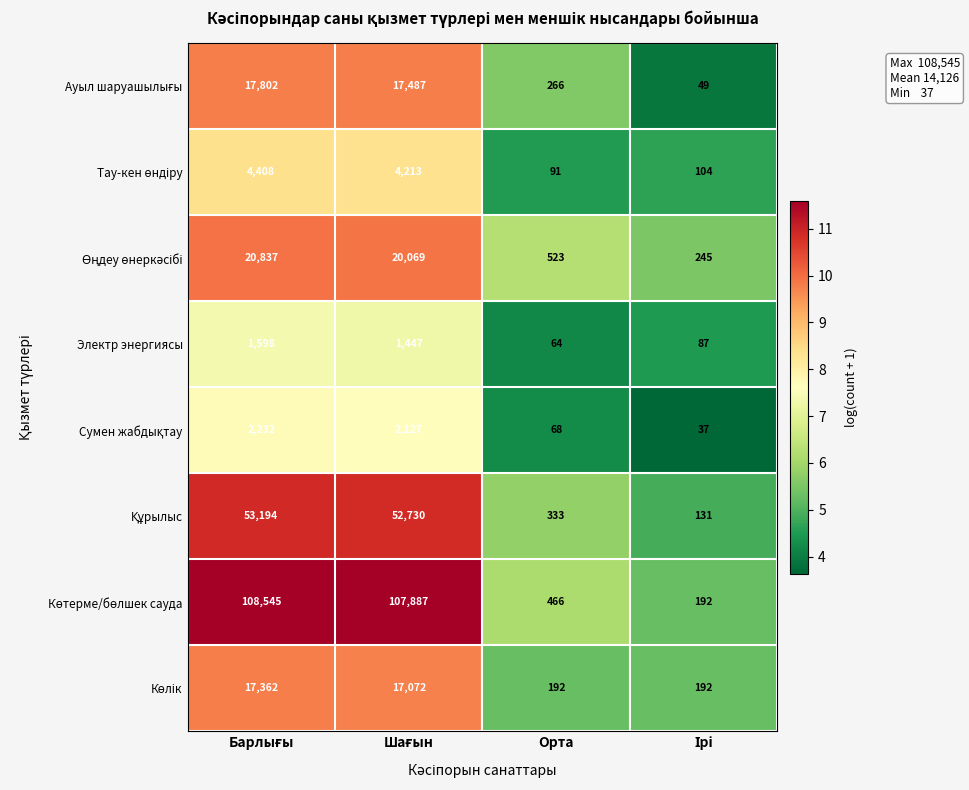

What is the difference between the highest and lowest values at Орта?

459